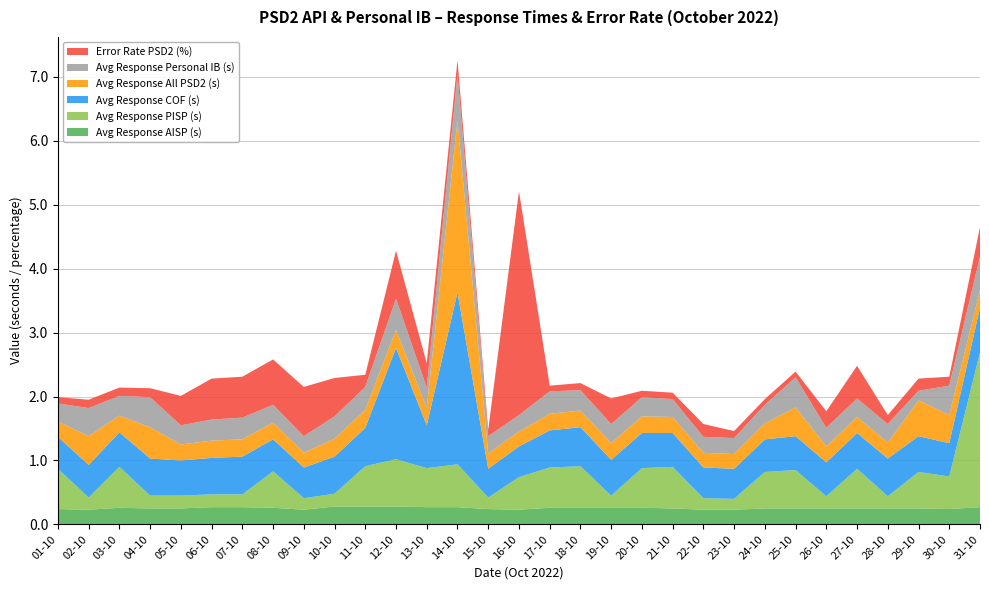

Reading left to right, list all the values displayed in this chart.

Avg Response AISP (s): 0.2	0.2	0.3	0.2	0.2	0.3	0.3	0.3	0.2	0.3	0.3	0.3	0.3	0.3	0.2	0.2	0.3	0.3	0.3	0.3	0.2	0.2	0.2	0.2	0.2	0.2	0.2	0.2	0.2	0.2	0.3
Avg Response PISP (s): 0.6	0.2	0.6	0.2	0.2	0.2	0.2	0.6	0.2	0.2	0.6	0.7	0.6	0.7	0.2	0.5	0.6	0.7	0.2	0.6	0.7	0.2	0.2	0.6	0.6	0.2	0.6	0.2	0.6	0.5	2.4
Avg Response COF (s): 0.5	0.5	0.5	0.6	0.6	0.6	0.6	0.5	0.5	0.6	0.6	1.7	0.7	2.7	0.5	0.5	0.6	0.6	0.6	0.6	0.5	0.5	0.5	0.5	0.5	0.5	0.6	0.6	0.6	0.5	0.7
Avg Response All PSD2 (s): 0.2	0.5	0.3	0.5	0.2	0.3	0.3	0.3	0.2	0.3	0.3	0.3	0.3	2.7	0.2	0.2	0.3	0.3	0.3	0.3	0.2	0.2	0.2	0.2	0.5	0.2	0.2	0.2	0.6	0.4	0.3
Avg Response Personal IB (s): 0.3	0.4	0.3	0.5	0.3	0.3	0.3	0.3	0.3	0.3	0.4	0.5	0.3	0.7	0.3	0.3	0.3	0.3	0.3	0.3	0.3	0.2	0.2	0.3	0.5	0.3	0.3	0.3	0.1	0.5	0.5
Error Rate PSD2 (%): 0.1	0.1	0.1	0.1	0.5	0.6	0.6	0.7	0.8	0.6	0.2	0.8	0.4	0.2	0.1	3.5	0.1	0.1	0.4	0.1	0.1	0.2	0.1	0.1	0.1	0.3	0.5	0.1	0.2	0.1	0.5